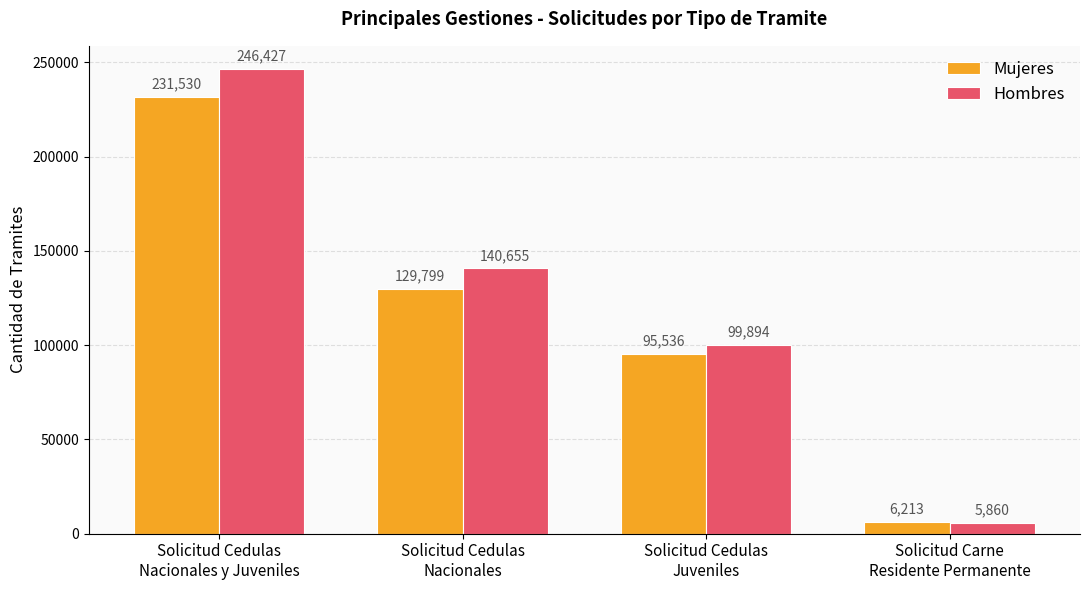

What is the label of the 2nd bar from the right?

Solicitud Cedulas
Juveniles